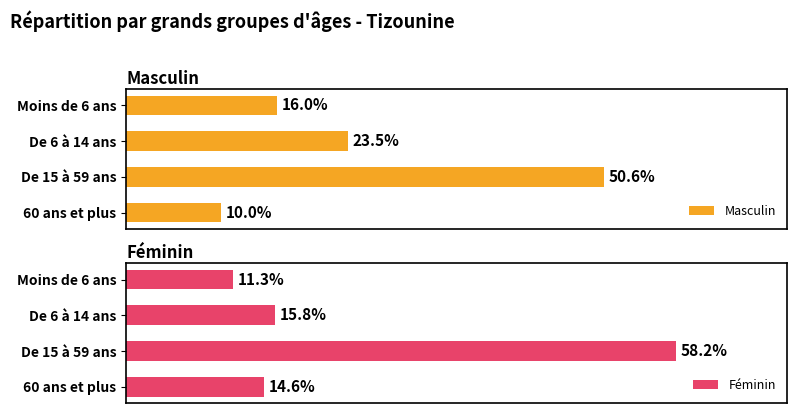

Where is Masculin nearest to the value 30?

De 6 à 14 ans